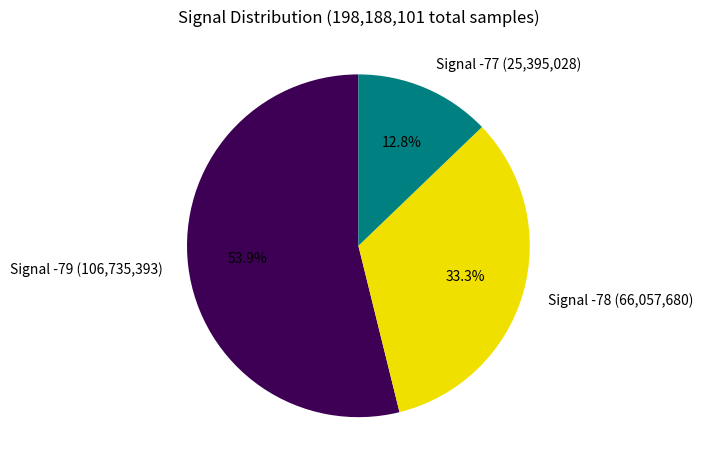

Which category has the biggest portion of the pie?

Signal -79 (106,735,393)